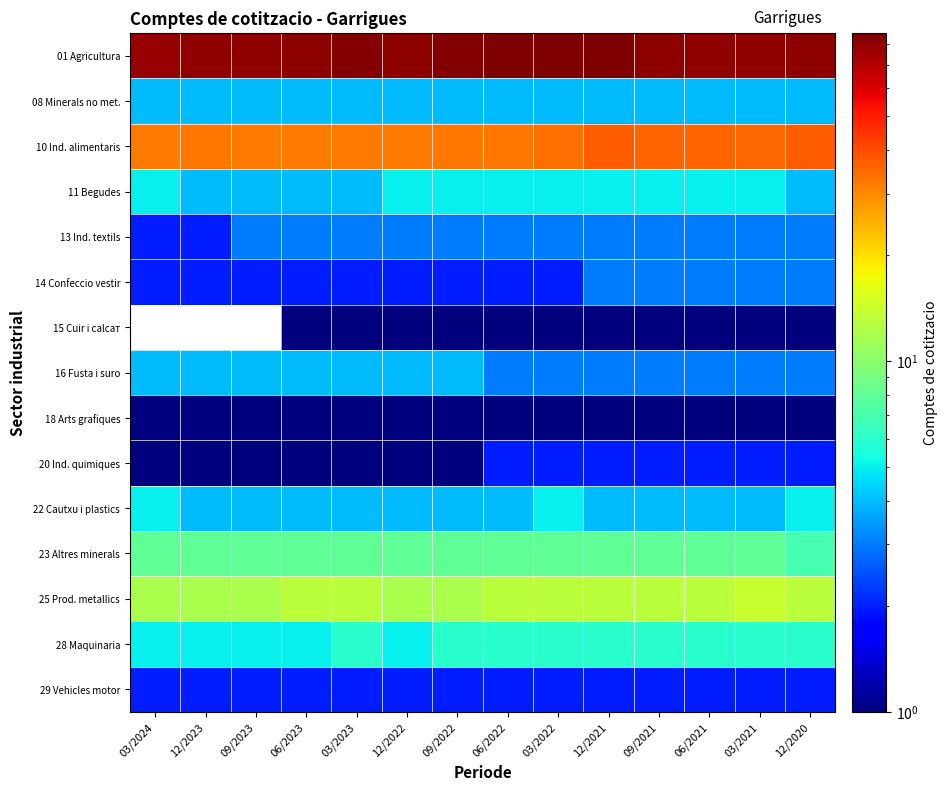

True or false: 11 Begudes has a value of 4.0 at 12/2023.

True